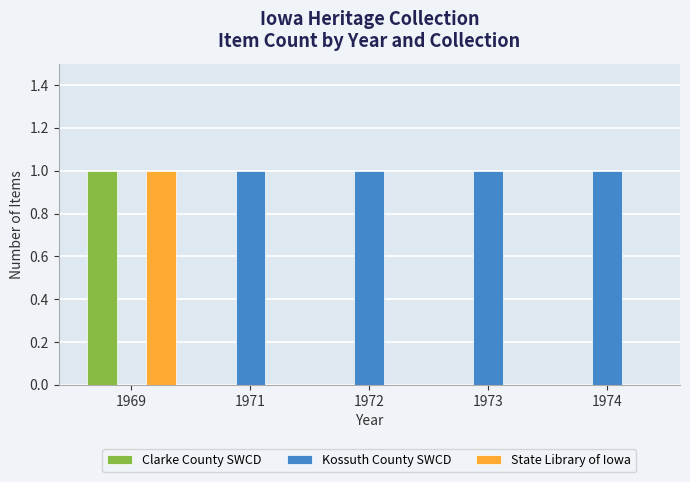

The value of State Library of Iowa at 1972 is 0. True or false?

True